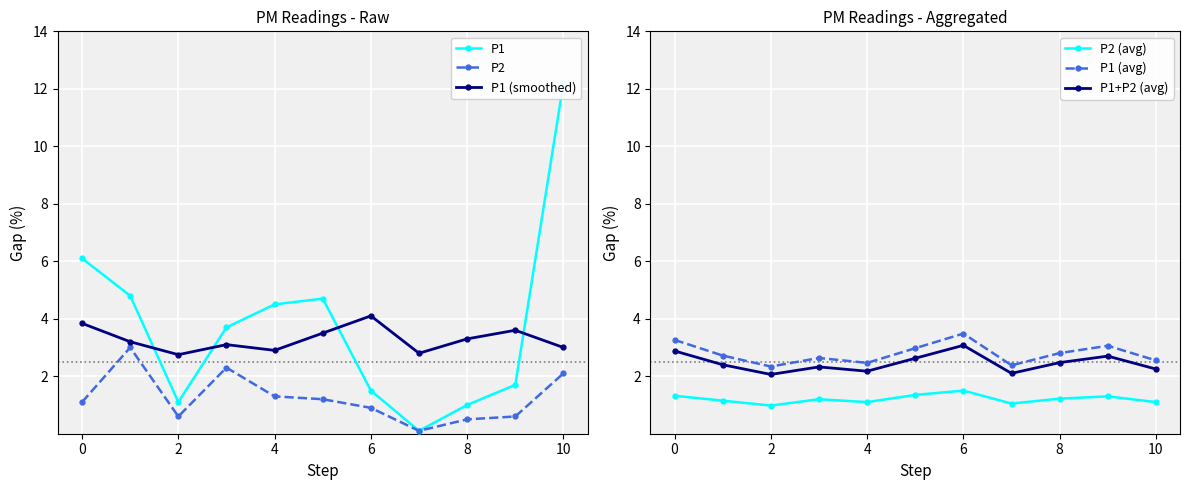

Reading left to right, list all the values displayed in this chart.

P1: 6.1	4.8	1.1	3.7	4.5	4.7	1.5	0.1	1.0	1.7	12.2
P2: 1.1	3.0	0.6	2.3	1.3	1.2	0.9	0.1	0.5	0.6	2.1
P1 (smoothed): 3.8	3.2	2.8	3.1	2.9	3.5	4.1	2.8	3.3	3.6	3.0
P2 (avg): 1.3	1.1	1.0	1.2	1.1	1.4	1.5	1.1	1.2	1.3	1.1
P1 (avg): 3.3	2.7	2.3	2.6	2.5	3.0	3.5	2.4	2.8	3.1	2.5
P1+P2 (avg): 2.9	2.4	2.1	2.3	2.2	2.6	3.1	2.1	2.5	2.7	2.2